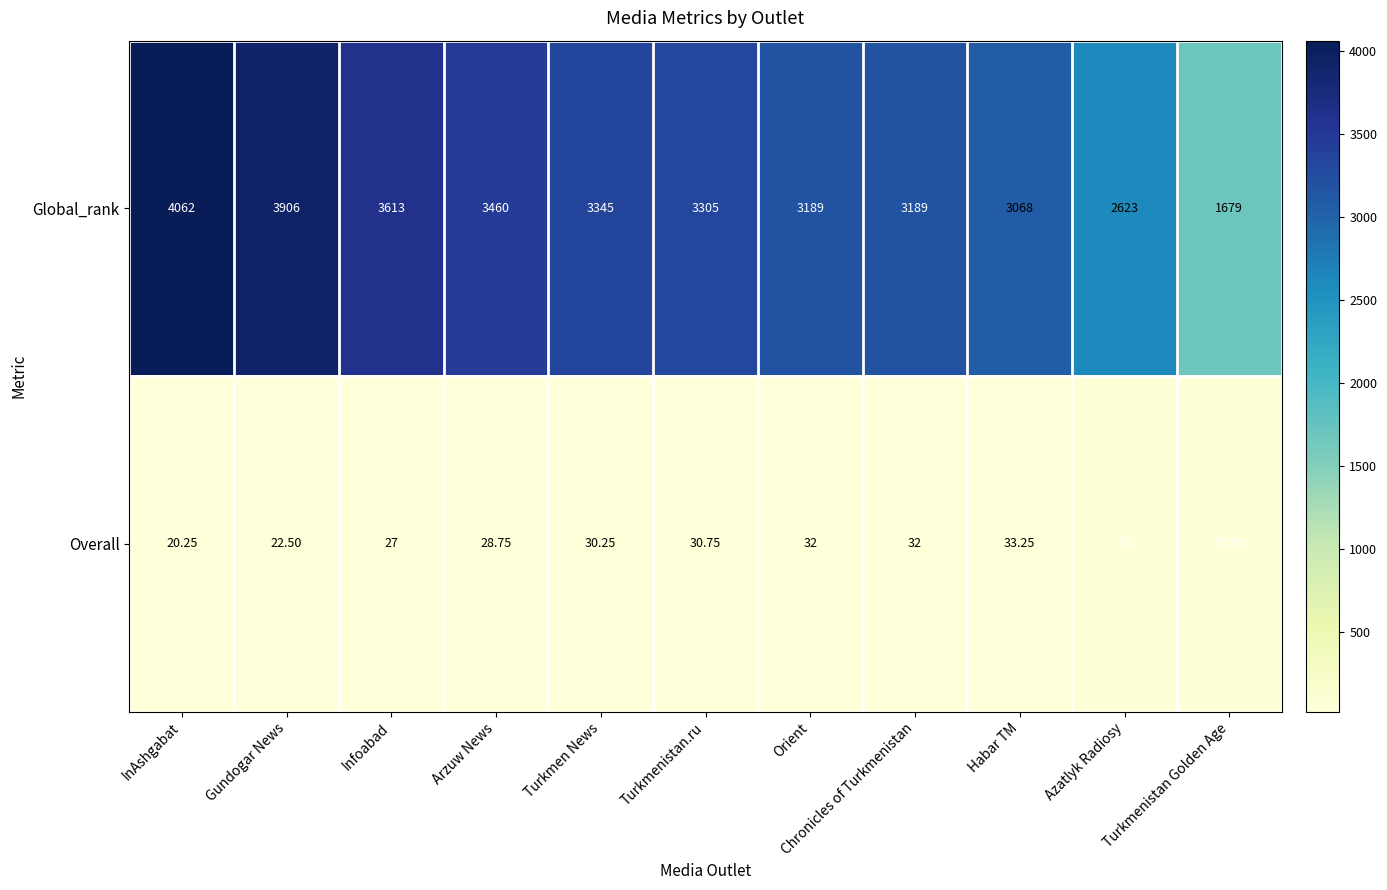

Where does the Global_rank series first go above 3305?

InAshgabat